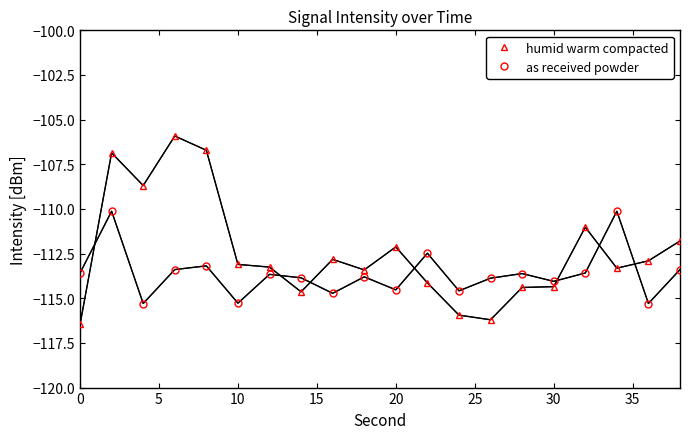

What are all the series names shown in the legend?

humid warm compacted, as received powder